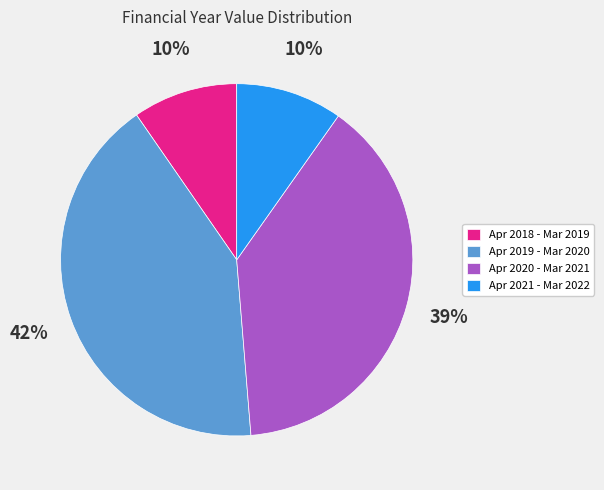

Does Apr 2019 - Mar 2020 represent more than half of the total?

No